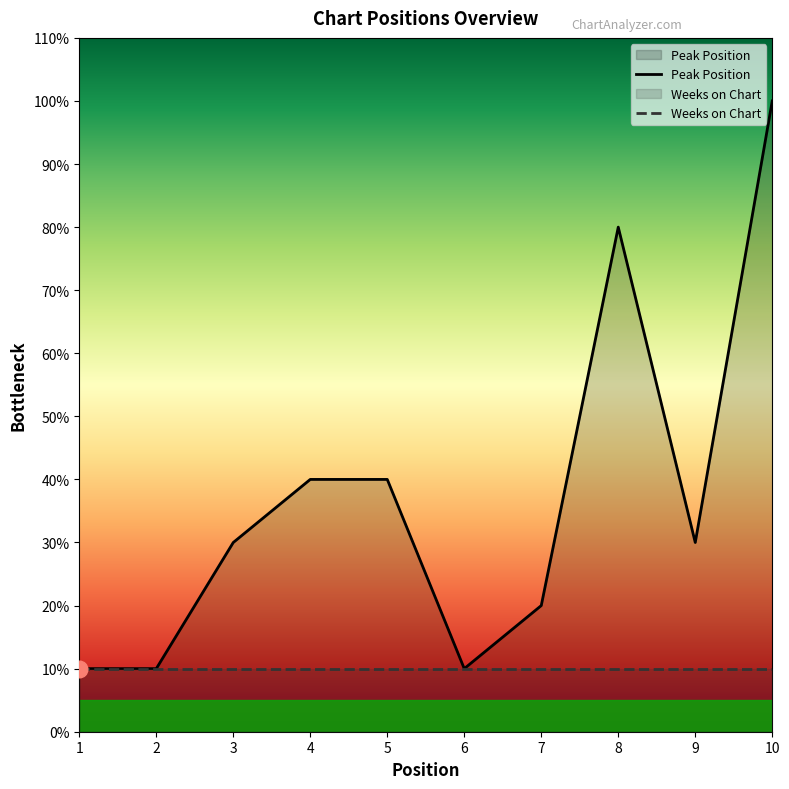

What is the sum of all values?

37